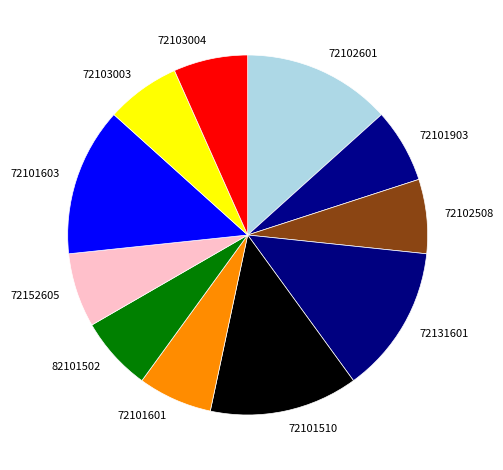

Does 72103003 represent more than half of the total?

No